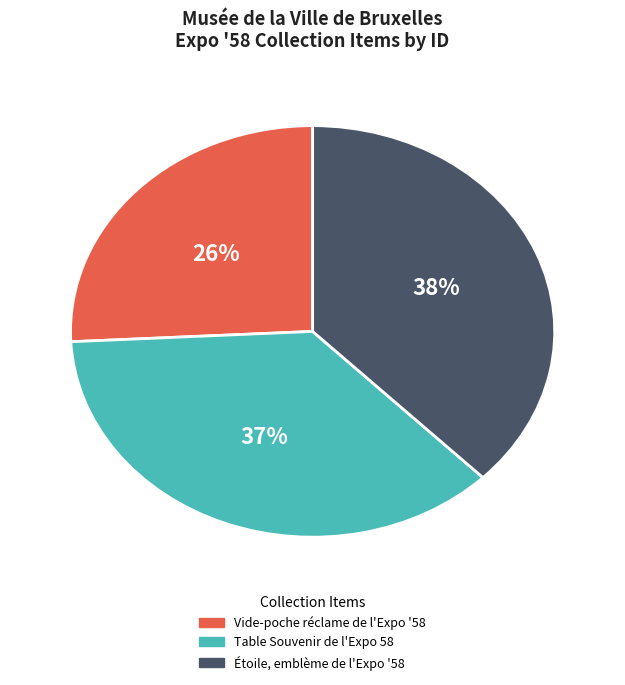

Does Vide-poche réclame de l'Expo '58 account for over 50% of the chart?

No